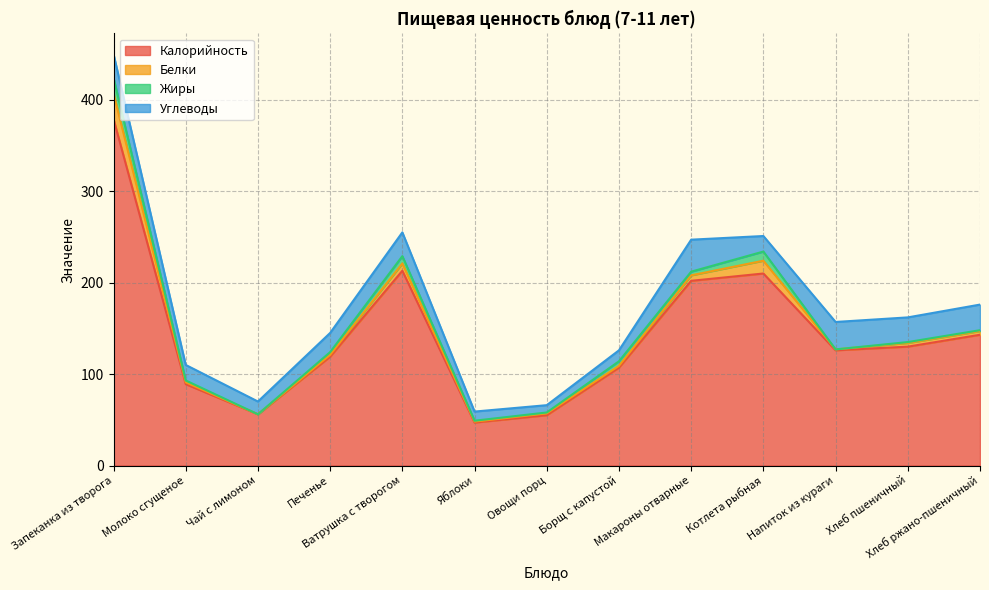

True or false: Углеводы and Жиры intersect in this chart.

False